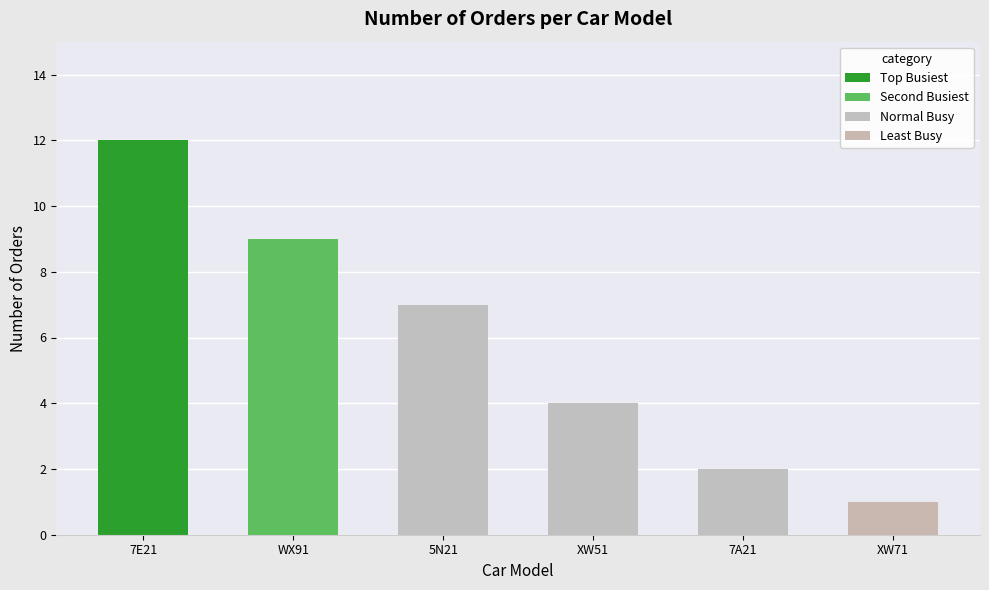

What is the maximum value shown in the chart?

12